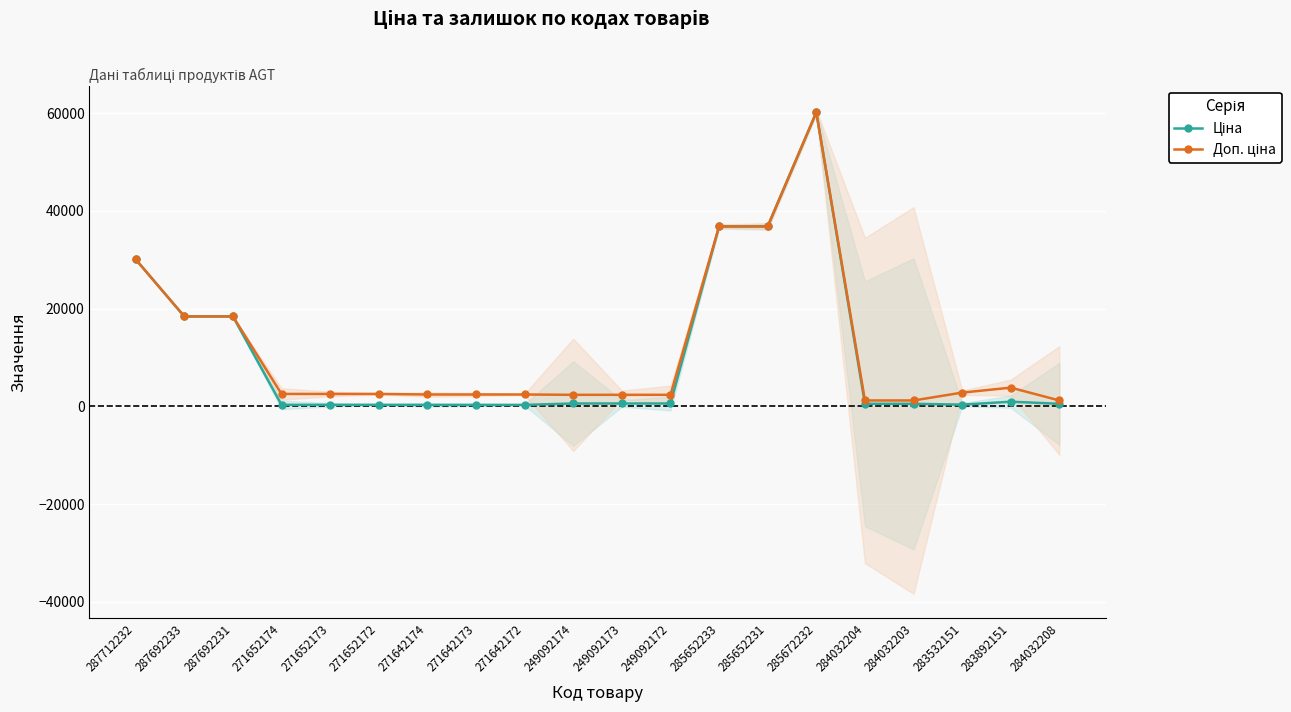

Reading left to right, what are all the values shown in this chart?

Ціна: 287712232=30102.8	287692233=18420.9	287692231=18420.9	271652174=318.3	271652173=318.3	271652172=318.3	271642174=304.1	271642173=304.1	271642172=304.1	249092174=591.6	249092173=591.6	249092172=591.6	285652233=36841.8	285652231=36841.8	285672232=60205.6	284032204=528.2	284032203=528.2	283532151=352.6	283892151=958.4	284032208=528.2
Доп. ціна: 287712232=30102.8	287692233=18420.9	287692231=18420.9	271652174=2546.4	271652173=2546.4	271652172=2546.4	271642174=2432.8	271642173=2432.8	271642172=2432.8	249092174=2366.5	249092173=2366.5	249092172=2366.5	285652233=36841.8	285652231=36841.8	285672232=60205.6	284032204=1210.7	284032203=1210.7	283532151=2821.2	283892151=3833.8	284032208=1210.7